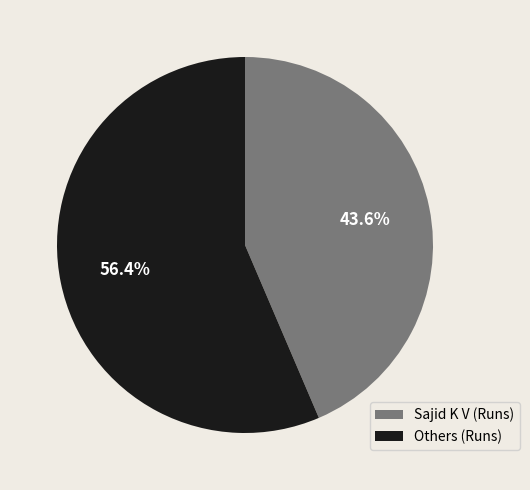

How much of the chart is everything except Sajid K V (Runs)?

56.4%